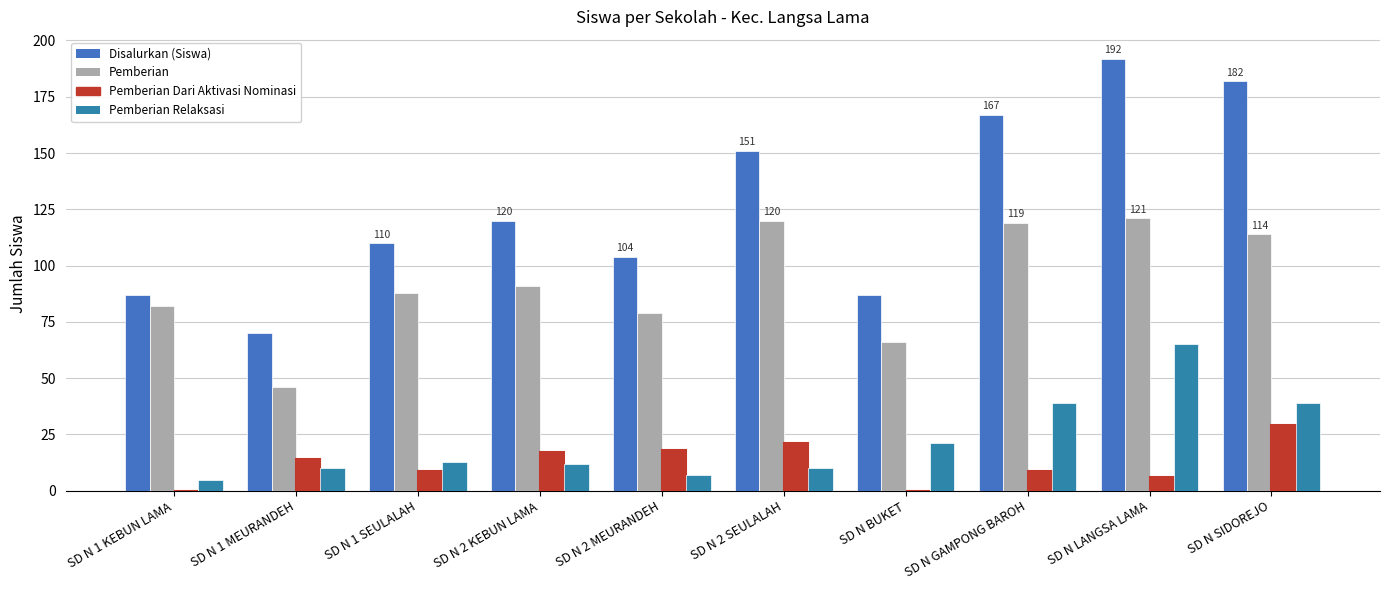

How many groups of bars are there?

10